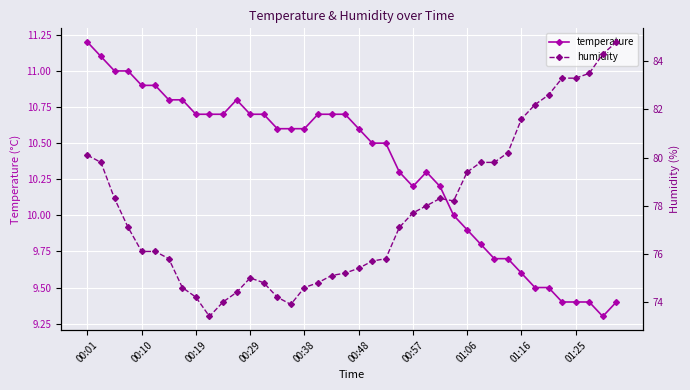

Is it true that temperature equals 9.9 at 01:06?

True